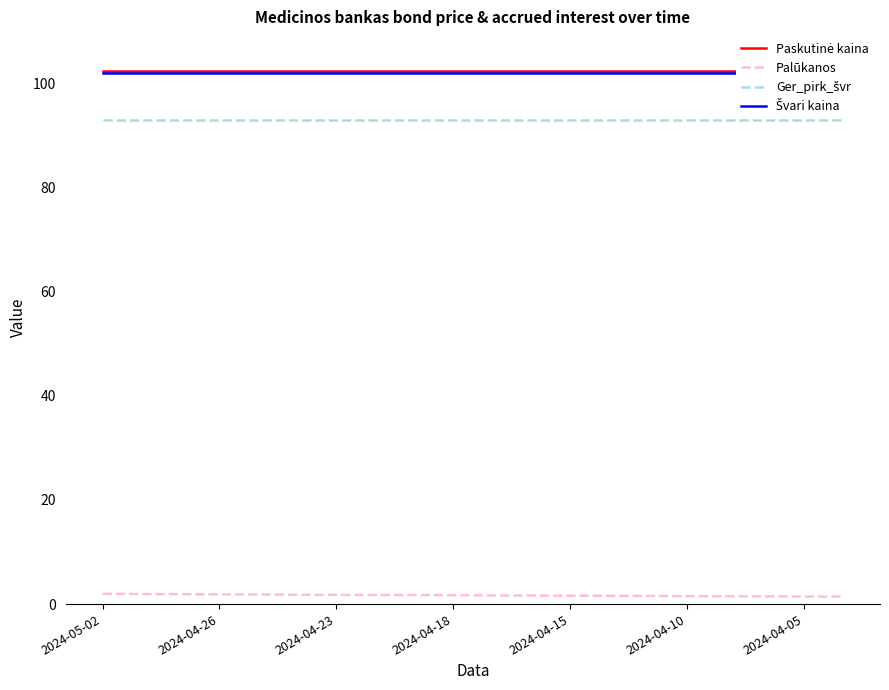

List the series in order of their peak value, lowest first.

Palūkanos, Ger_pirk_švr, Švari kaina, Paskutinė kaina